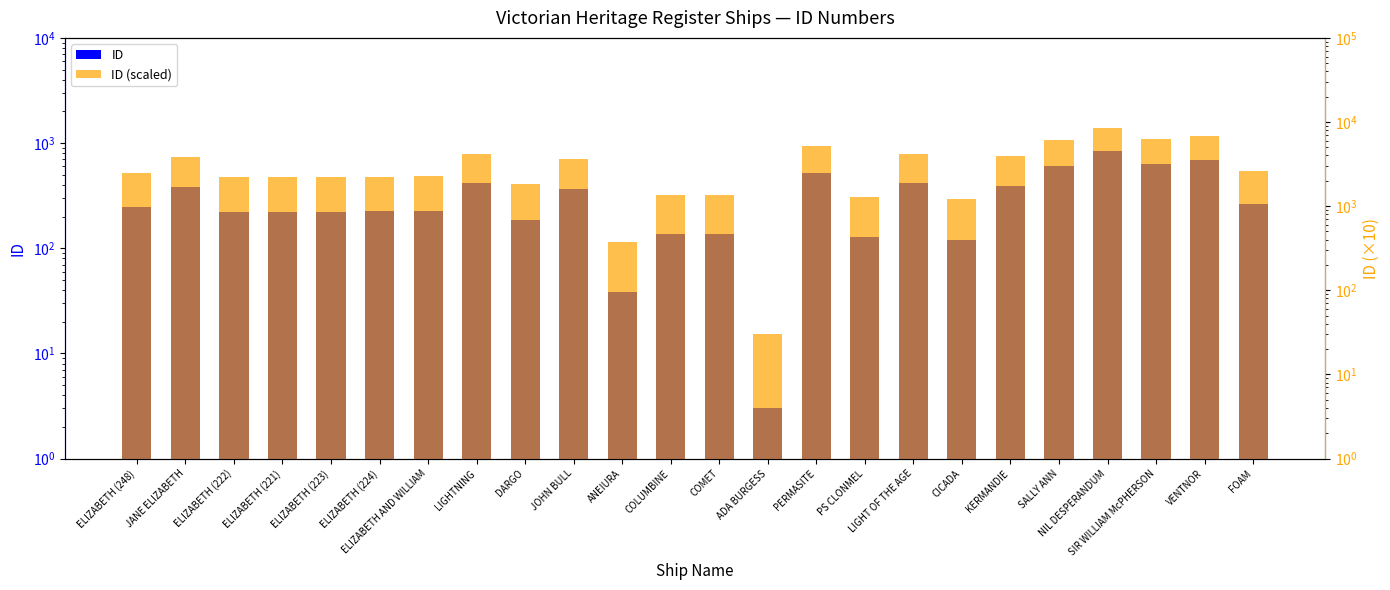

Which series has the widest spread of values?

ID (scaled)